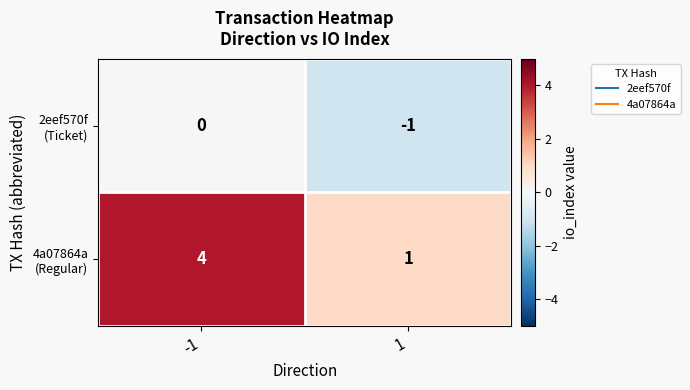

What is the total value across all series at -1?

4